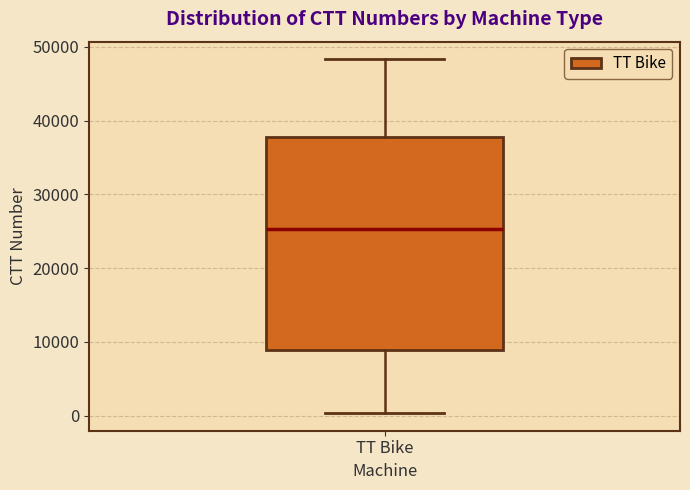

Read this box plot against the y-axis: the position of the median line, the range covered by the box, and the ends of both whiskers. The values are not printed on the chart, so give them approximately, as read against the axis.

median 25000, box 9000 to 38000, whiskers 0 to 48000